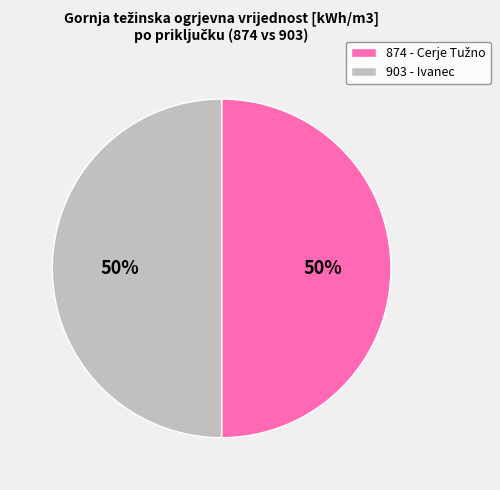

To the nearest percent, what is the average slice percentage?

50%